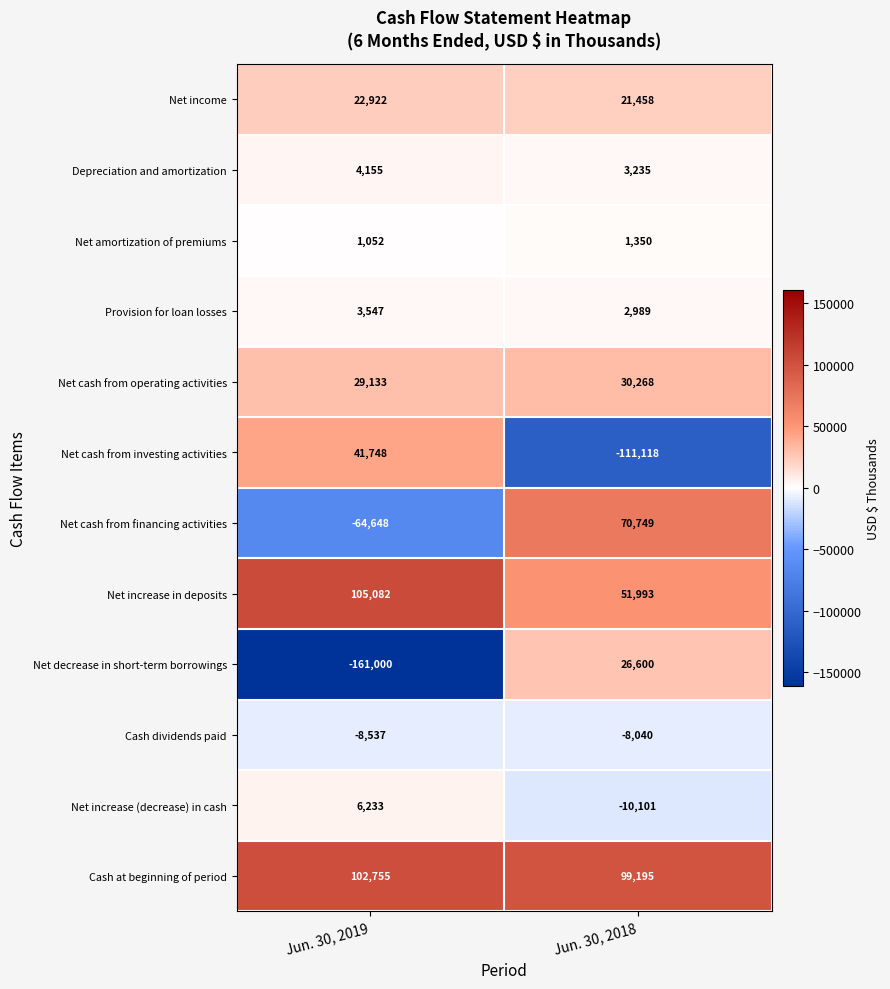

Where is Net cash from operating activities nearest to the value 29700?

Jun. 30, 2019